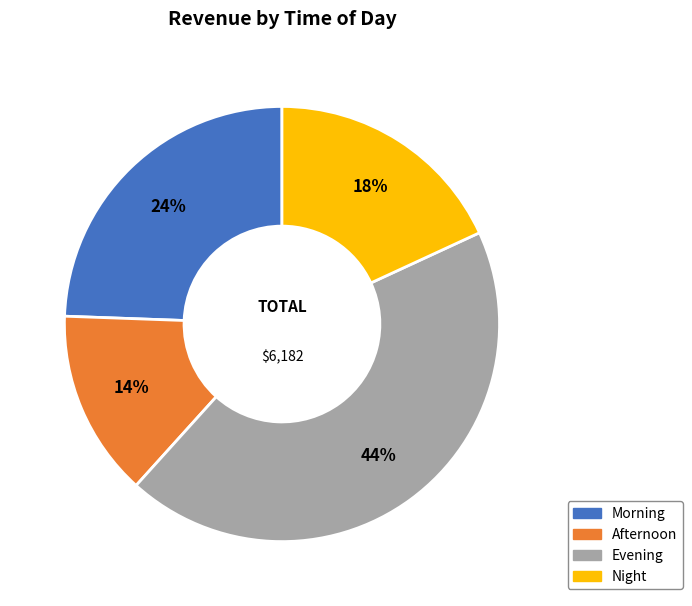

What is the smallest slice in the pie chart?

Afternoon